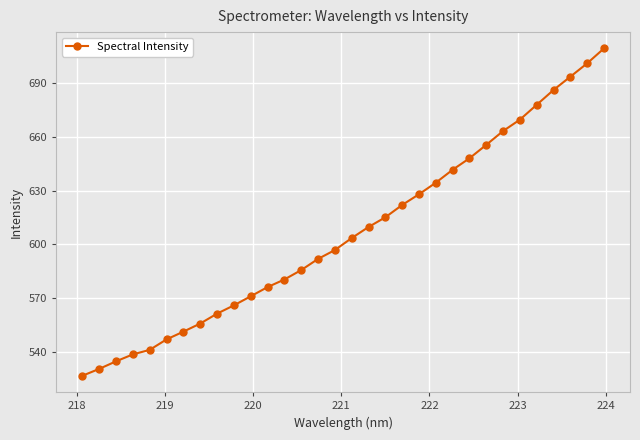

How many data points are less than 603?

16